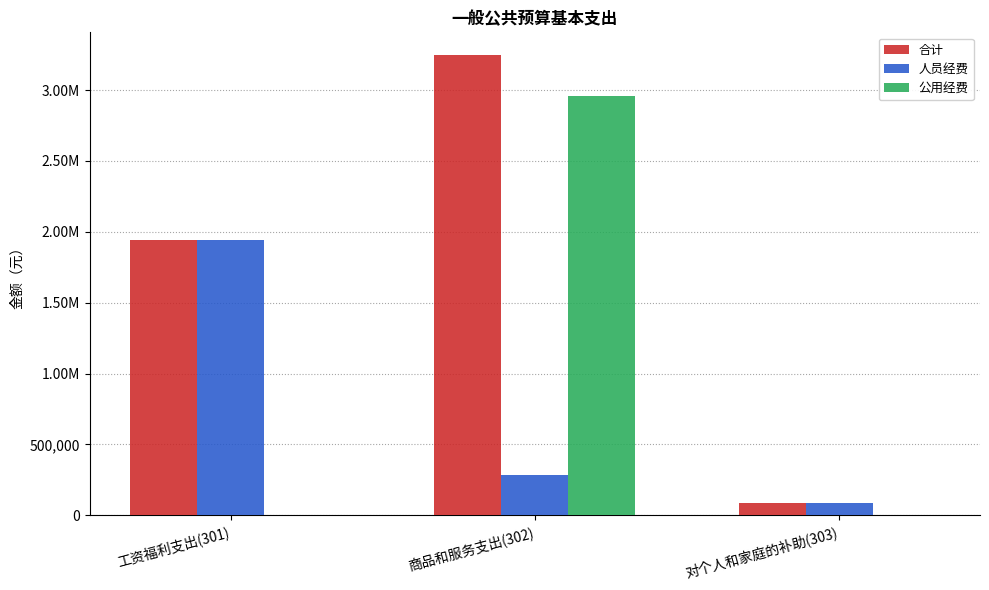

What is the label of the 1st bar from the right?

对个人和家庭的补助(303)